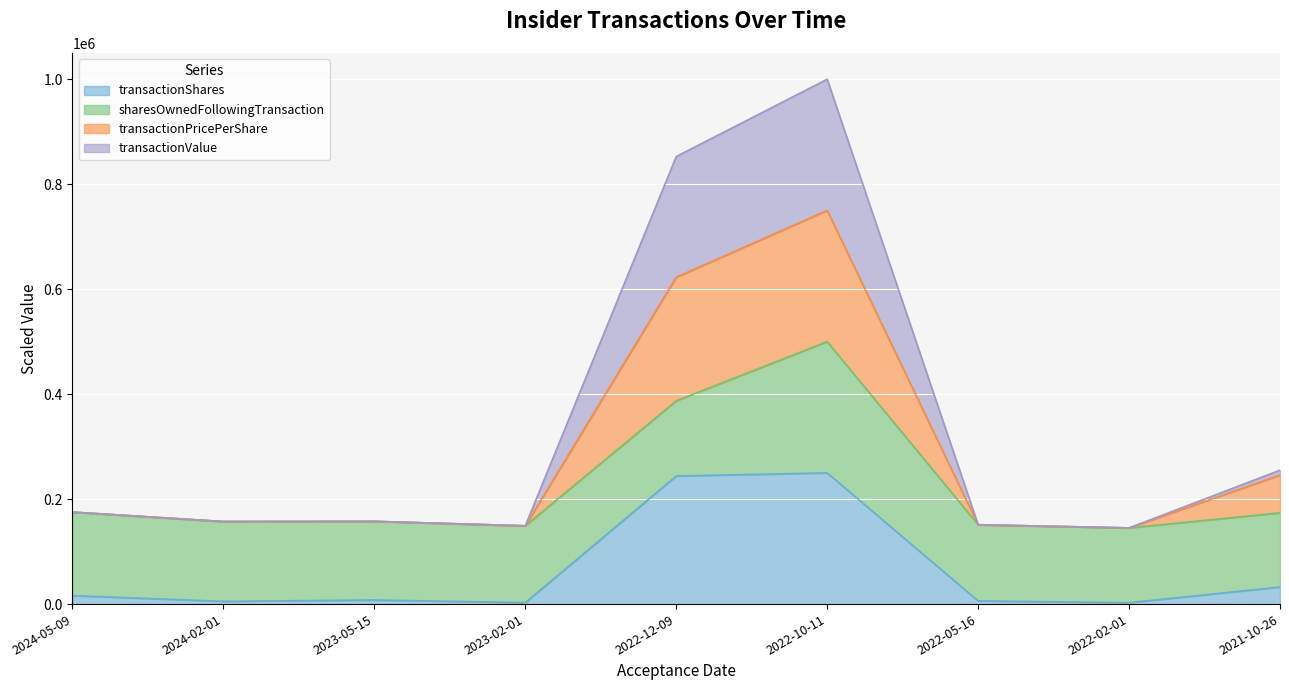

At which category is the sum across all series the highest?

2022-10-11